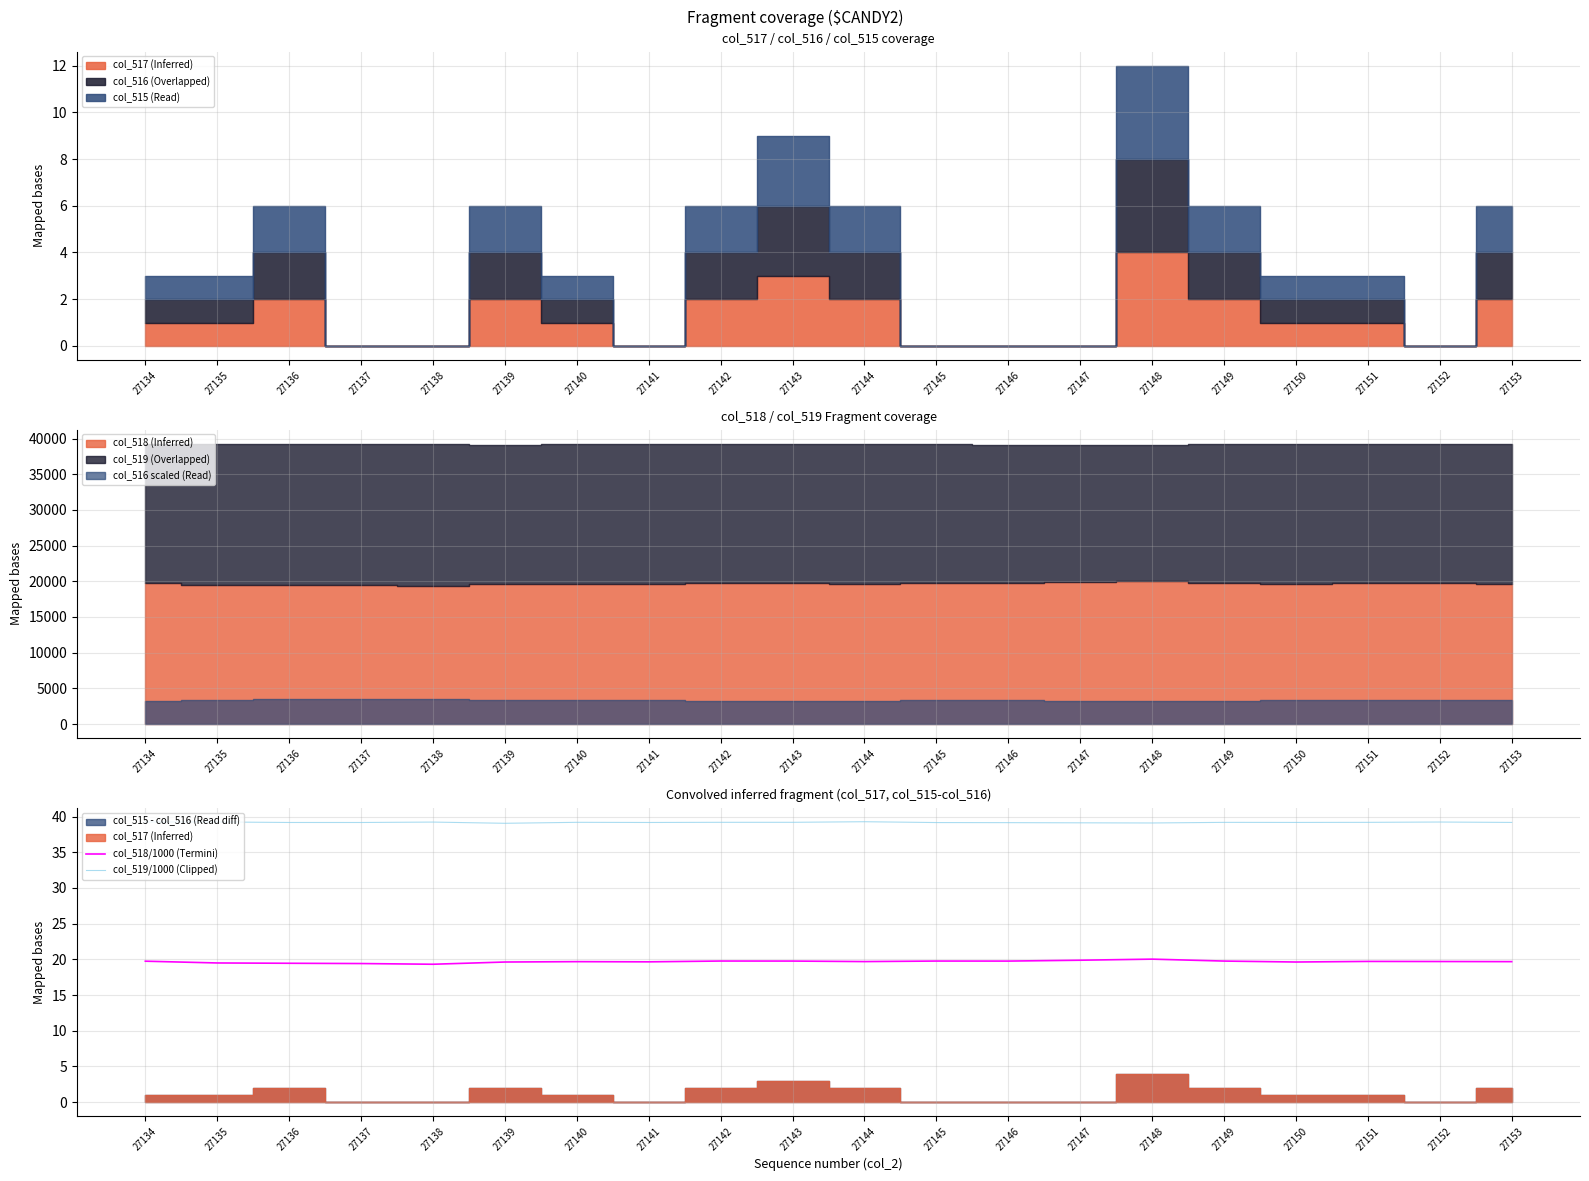

At which category is the sum across all series the highest?

27148